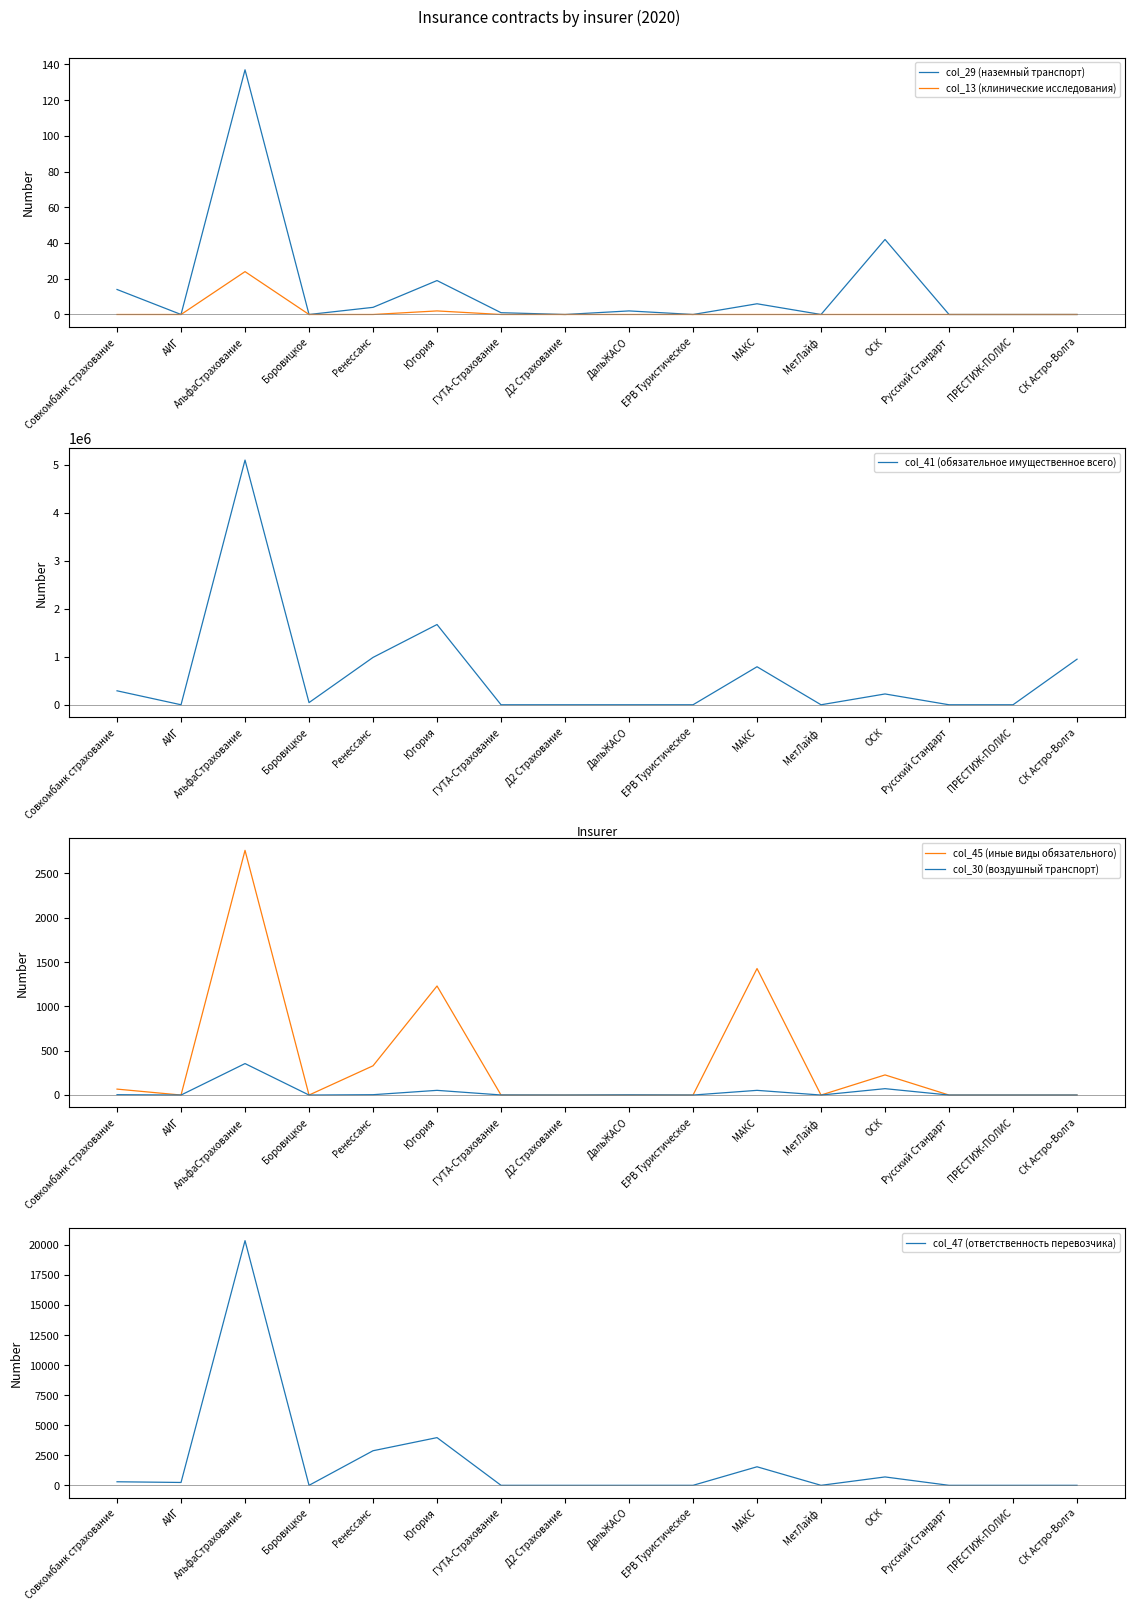

Reading left to right, list all the values displayed in this chart.

col_29 (наземный транспорт): 14	0	137	0	4	19	1	0	2	0	6	0	42	0	0	0
col_13 (клинические исследования): 0	0	24	0	0	2	0	0	0	0	0	0	0	0	0	0
col_41 (обязательное имущественное всего): 291068	0	5099653	45270	987048	1672377	0	0	0	0	792271	0	225361	0	0	949902
col_45 (иные виды обязательного): 67	0	2760	0	330	1230	0	0	0	0	1427	0	227	0	0	0
col_30 (воздушный транспорт): 4	0	355	0	4	53	1	0	2	0	53	0	72	0	0	0
col_47 (ответственность перевозчика): 296	239	20356	0	2877	3969	0	0	0	0	1543	0	698	0	0	0